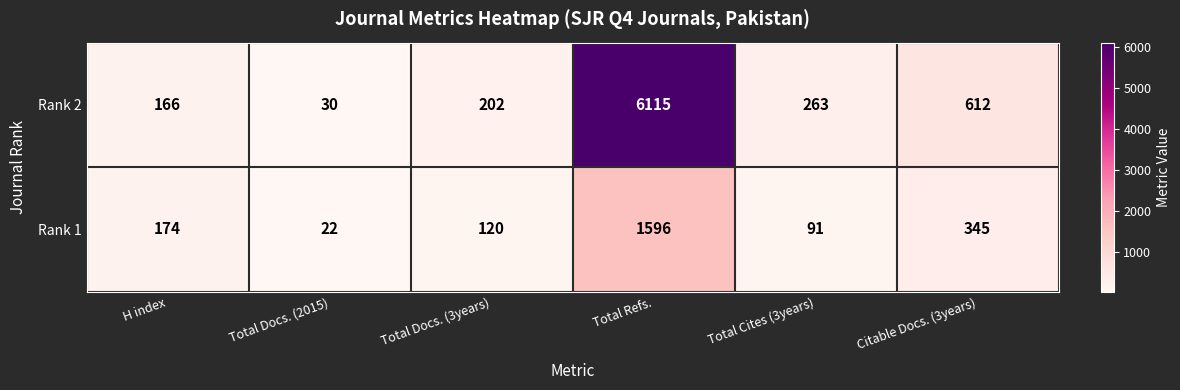

What is the minimum value shown in the chart?

22